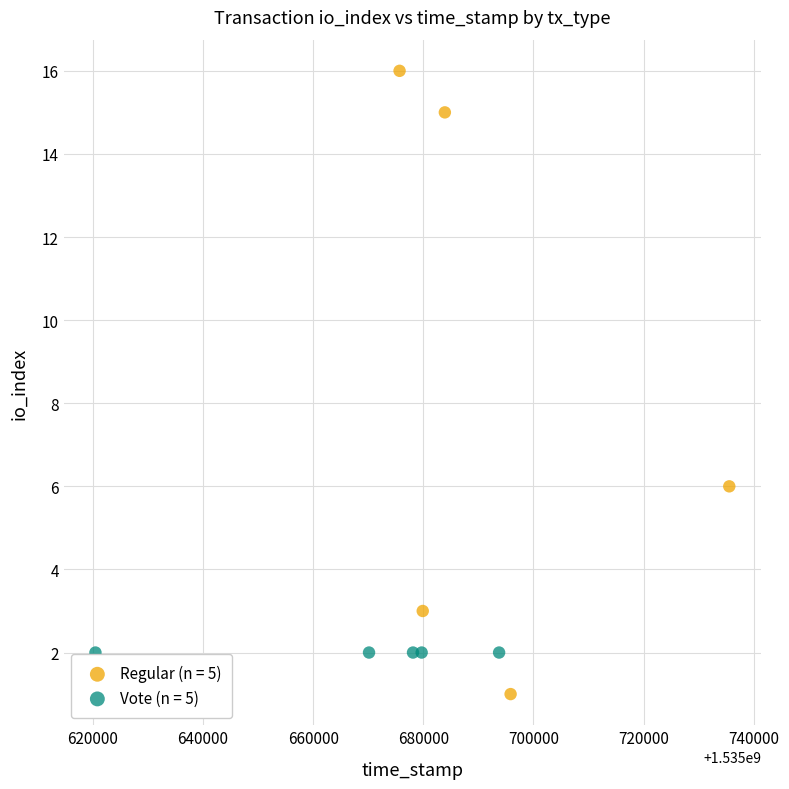

Which series reaches the minimum Y coordinate?

Regular (n = 5)